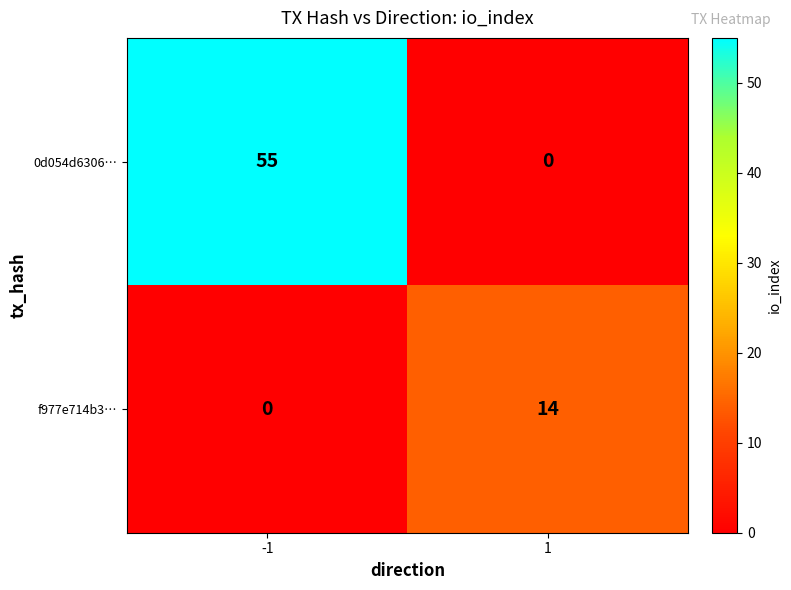

The value of f977e714b3… at -1 is -6. True or false?

False